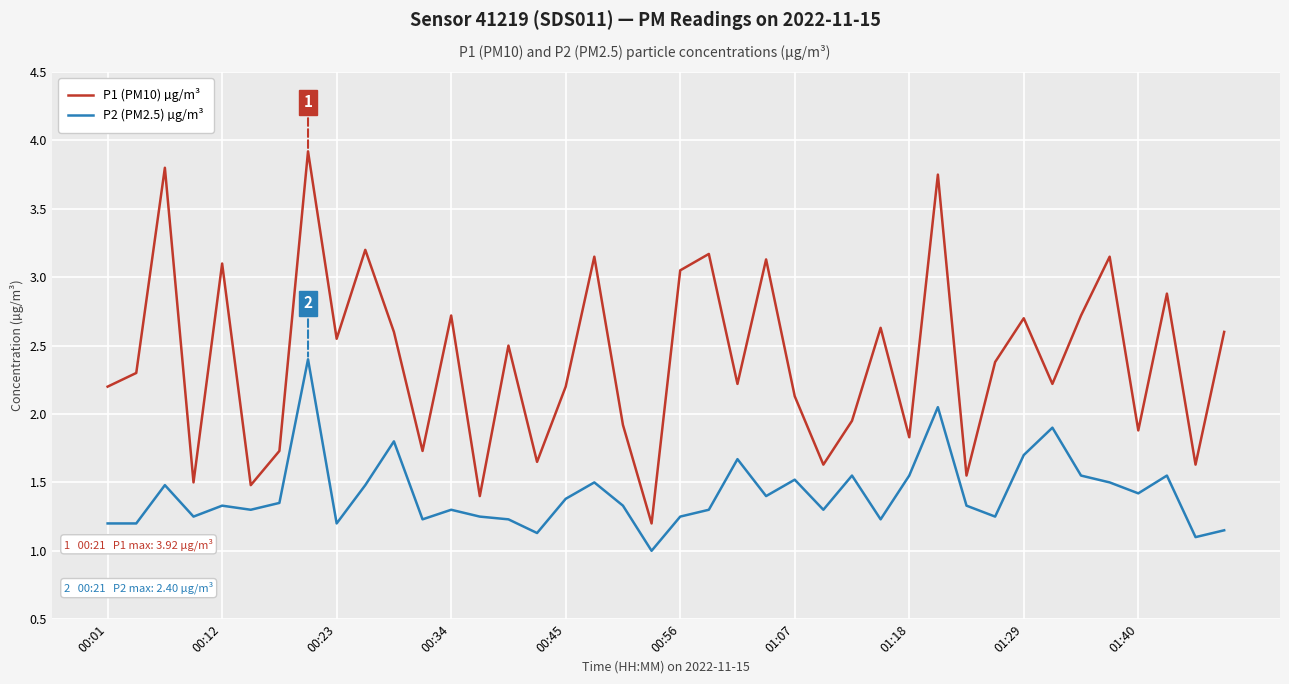

True or false: P1 (PM10) µg/m³ and P2 (PM2.5) µg/m³ intersect in this chart.

False